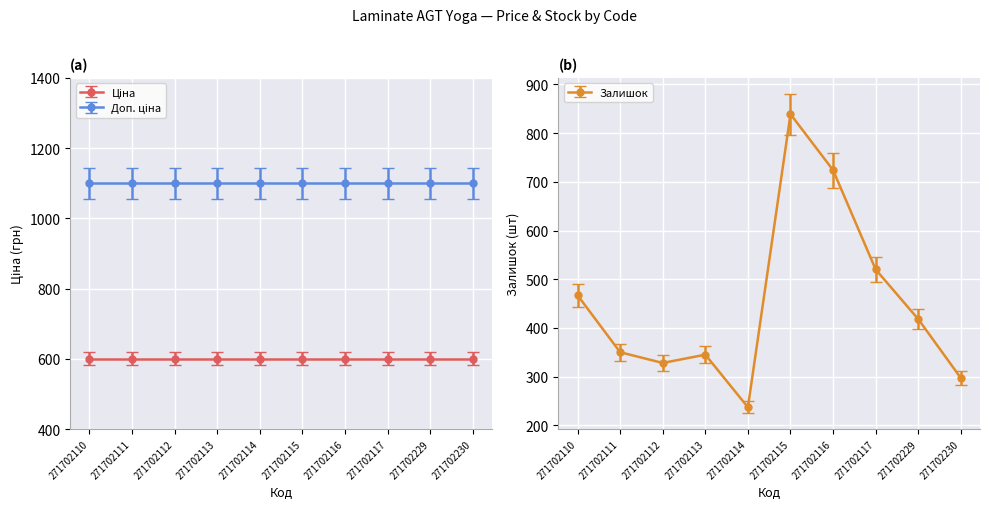

What is the change in value from 271702111 to 271702230?

-53